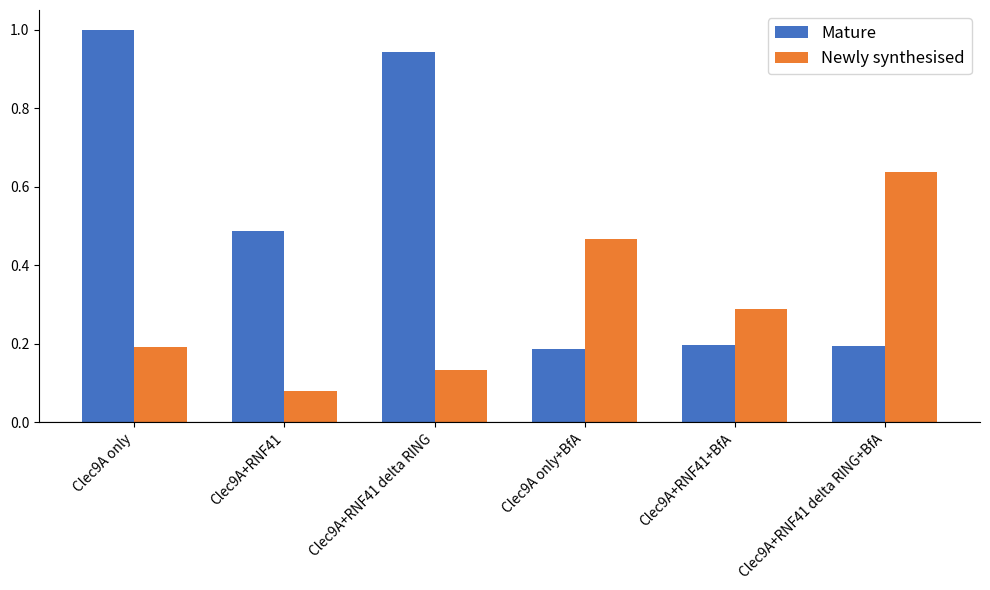

What is the maximum value for Mature?

1.0